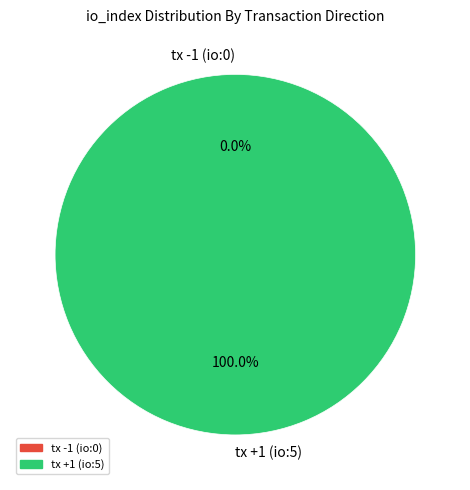

Count the number of slices in the pie.

2